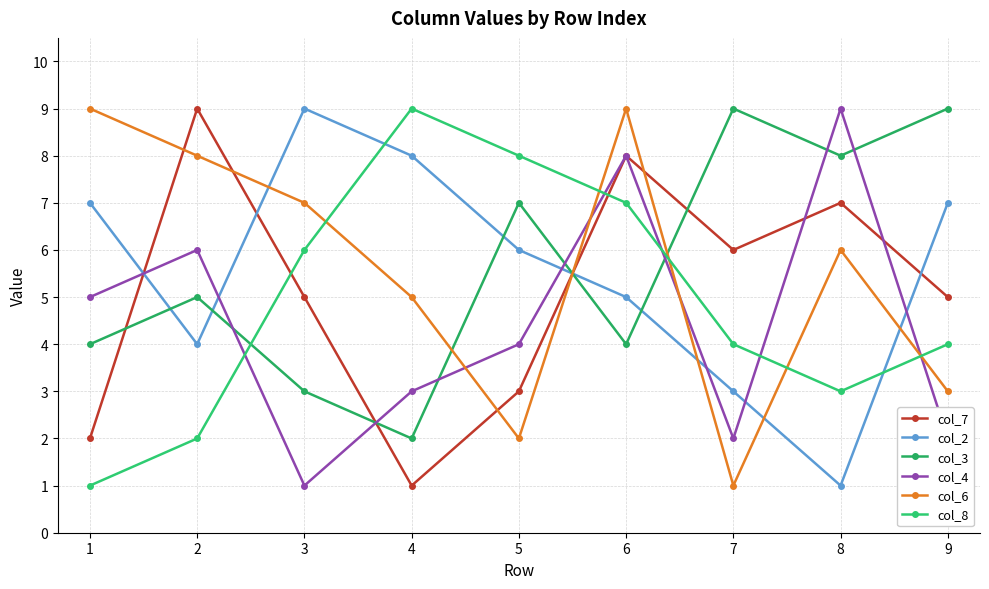

Is it true that col_2 equals 9 at 5?

False